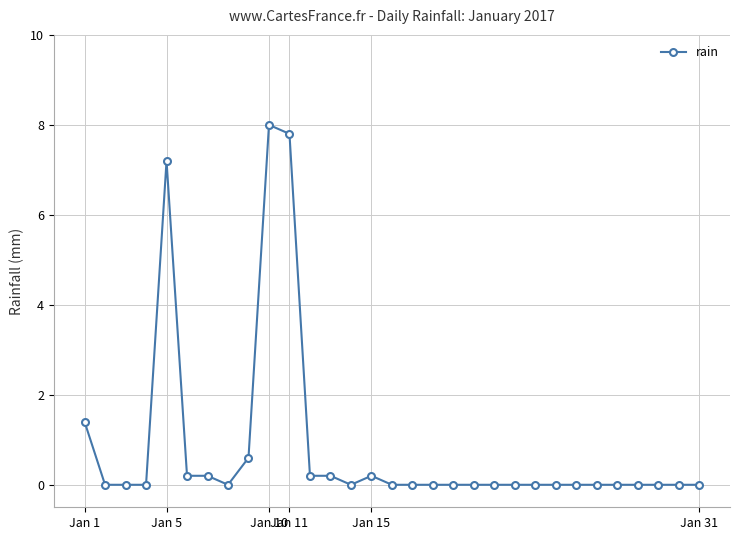

What is the greatest value displayed?

8.0